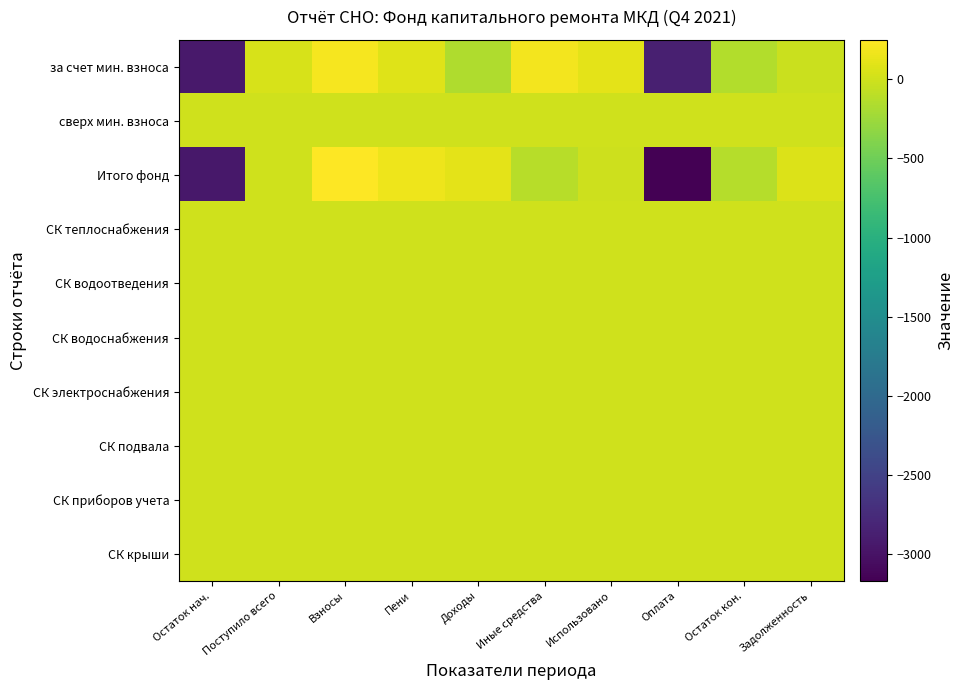

Count the number of data series in this chart.

10